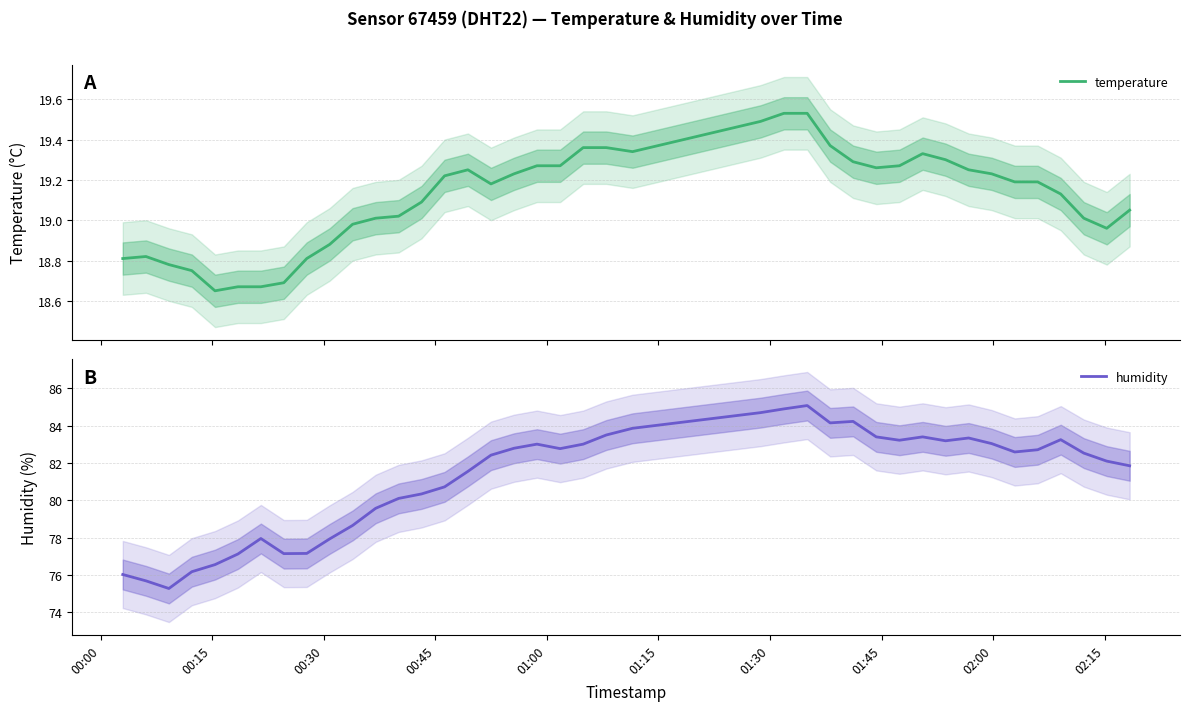

How many interior local valleys does the humidity series have?

7